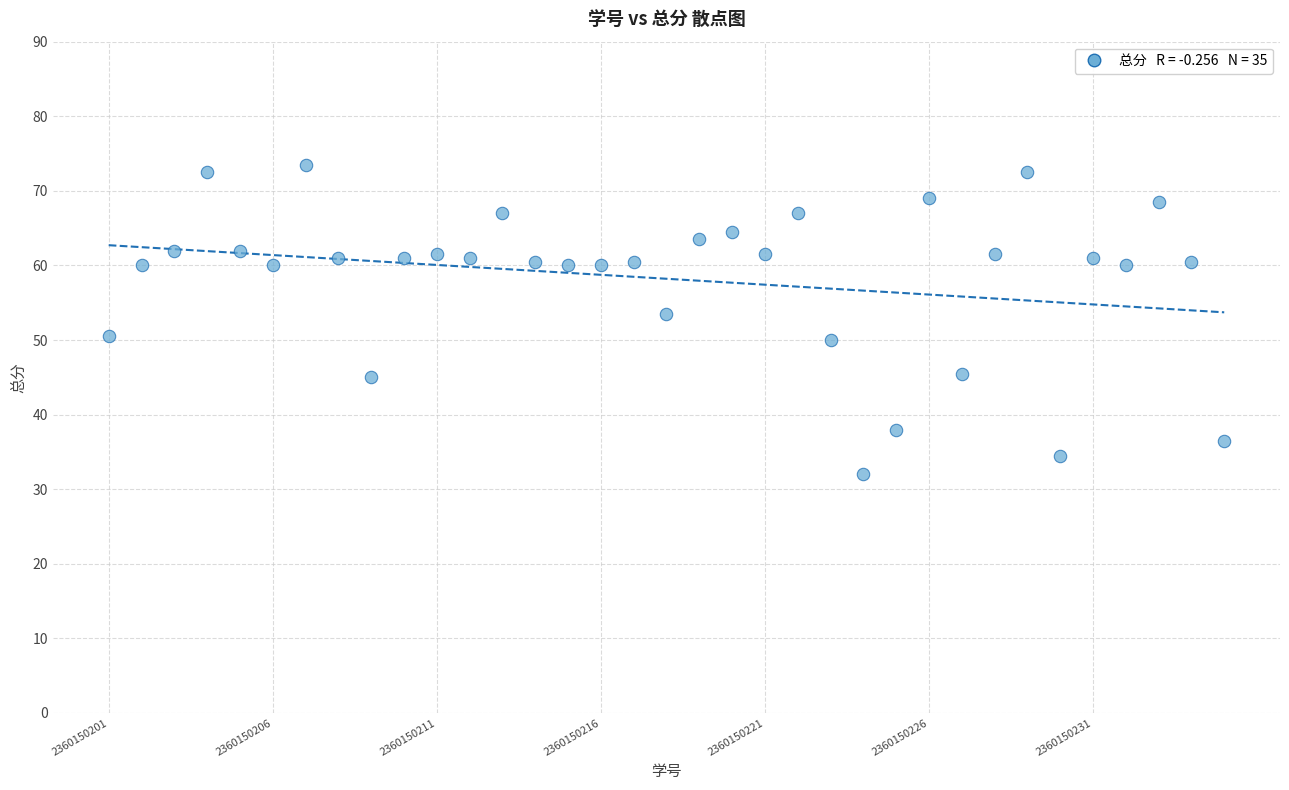

What is the range of Y values (max minus min)?

41.5